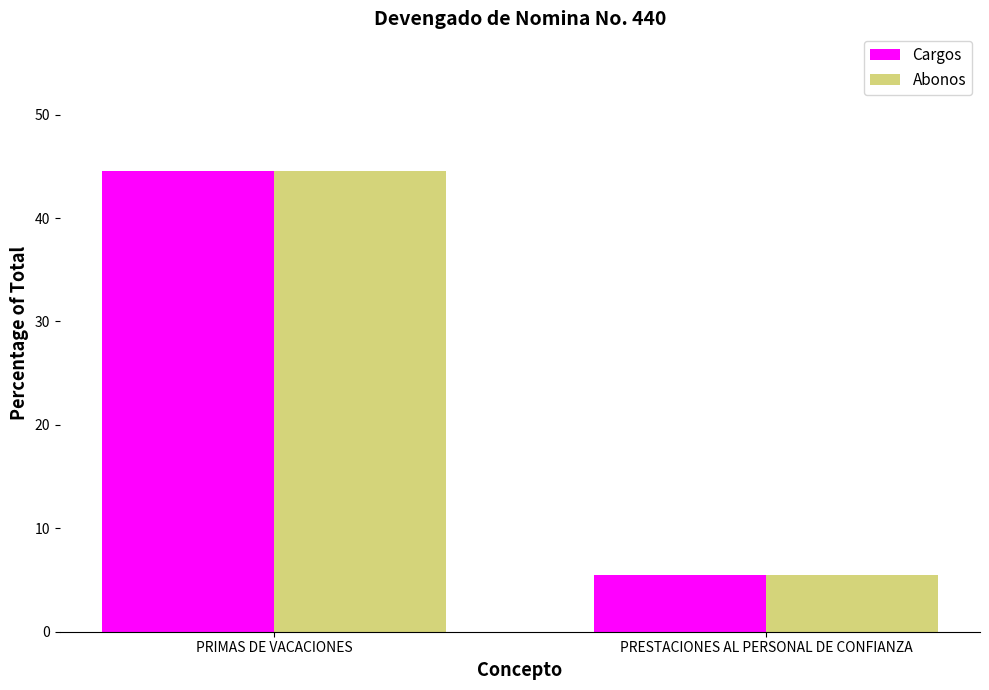

Reading right to left, what are all the values shown in this chart?

Cargos: 5.5	44.5
Abonos: 5.5	44.5